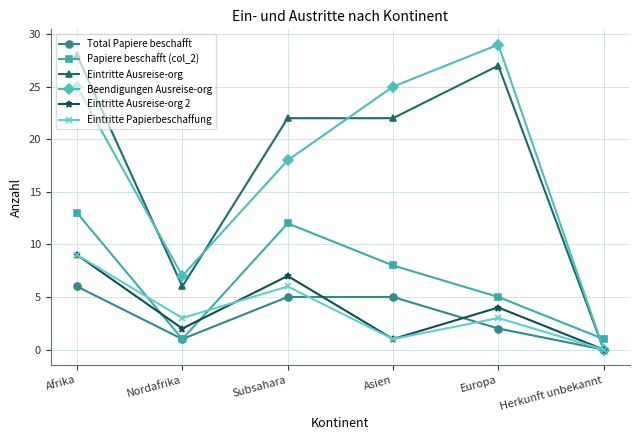

Reading left to right, what are all the values shown in this chart?

Total Papiere beschafft: 6	1	5	5	2	0
Papiere beschafft (col_2): 13	1	12	8	5	1
Eintritte Ausreise-org: 28	6	22	22	27	0
Beendigungen Ausreise-org: 25	7	18	25	29	0
Eintritte Ausreise-org 2: 9	2	7	1	4	0
Eintritte Papierbeschaffung: 9	3	6	1	3	0